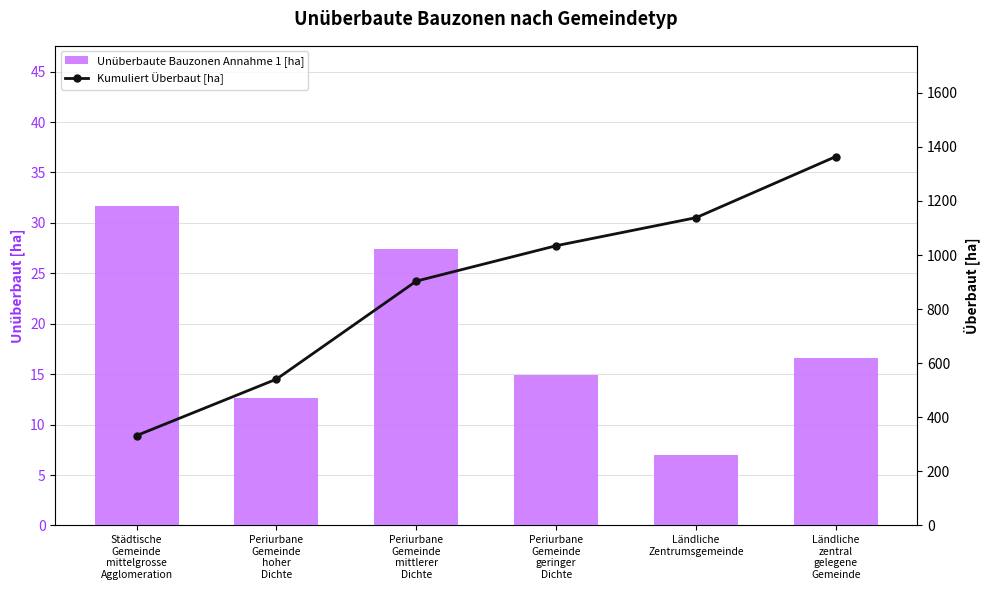

Is the value of Kumuliert Überbaut [ha] at Periurbane
Gemeinde
geringer
Dichte greater than the value of Unüberbaute Bauzonen Annahme 1 [ha] at Periurbane
Gemeinde
geringer
Dichte?

Yes